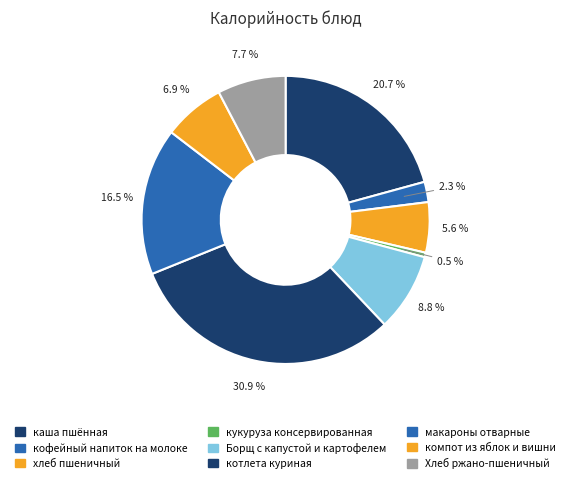

To the nearest percent, what percentage of the pie is кукуруза консервированная?

1%